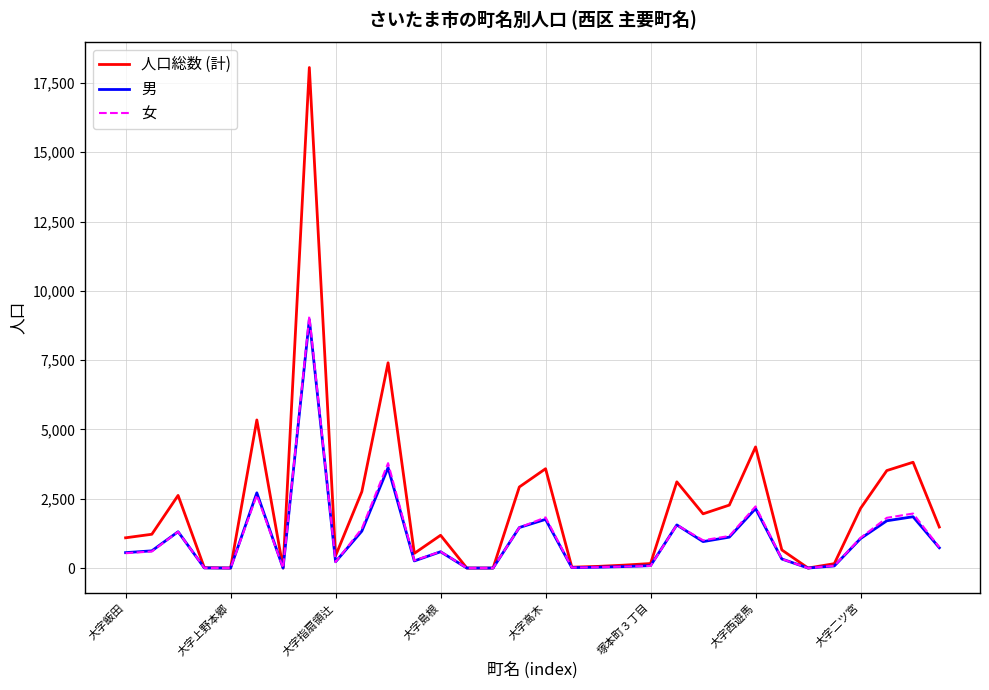

How many categories are shown in the chart?

32